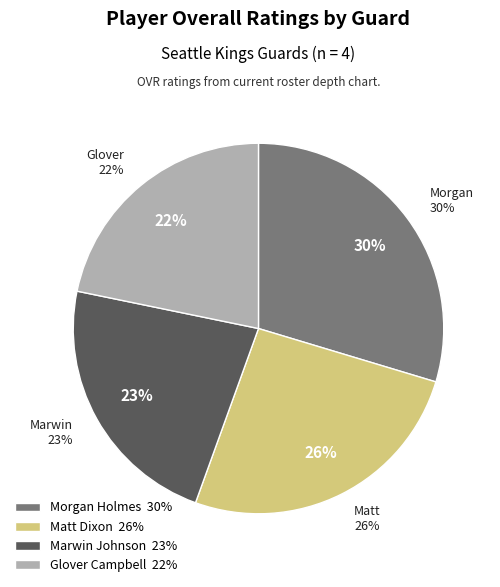

Which has a higher value, Matt Dixon or Glover Campbell?

Matt Dixon